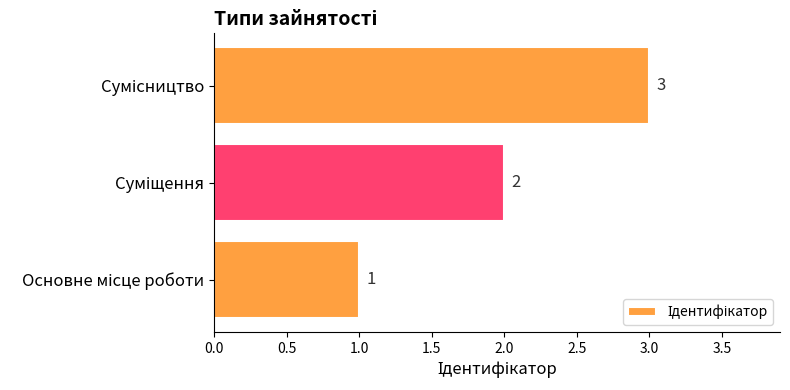

How many values are between 1 and 3?

3